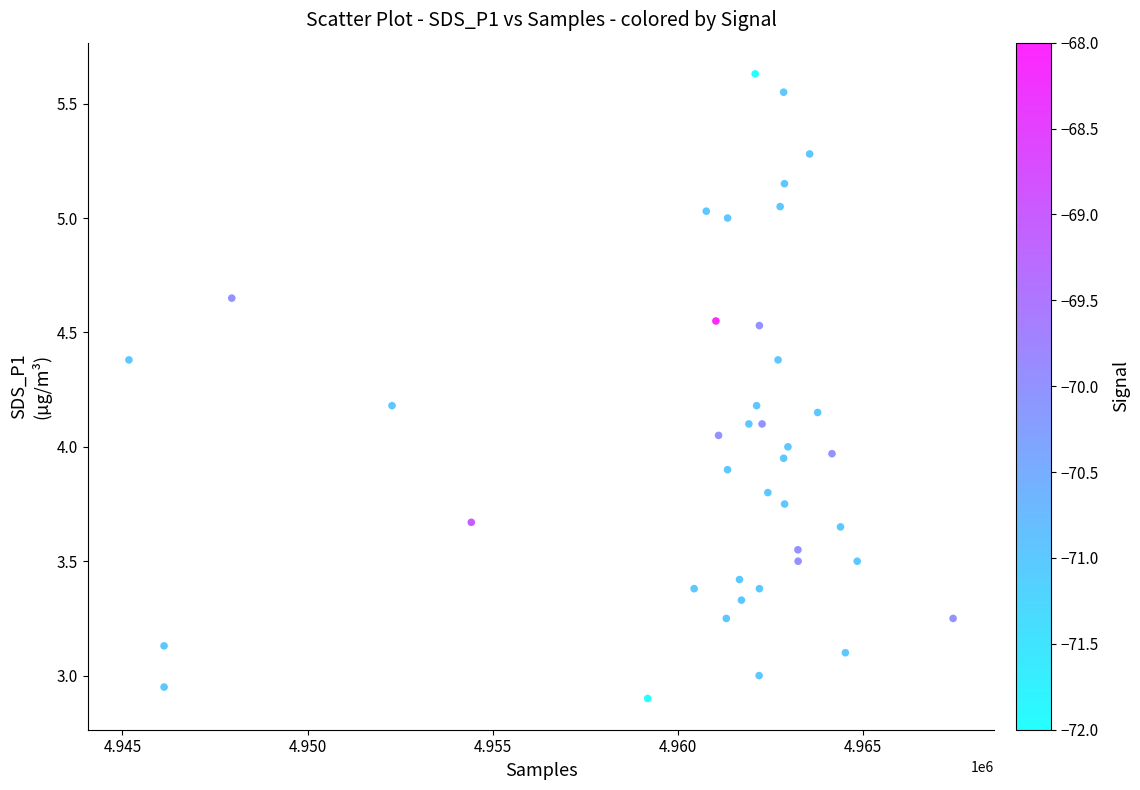

What is the range of Y values (max minus min)?

2.7